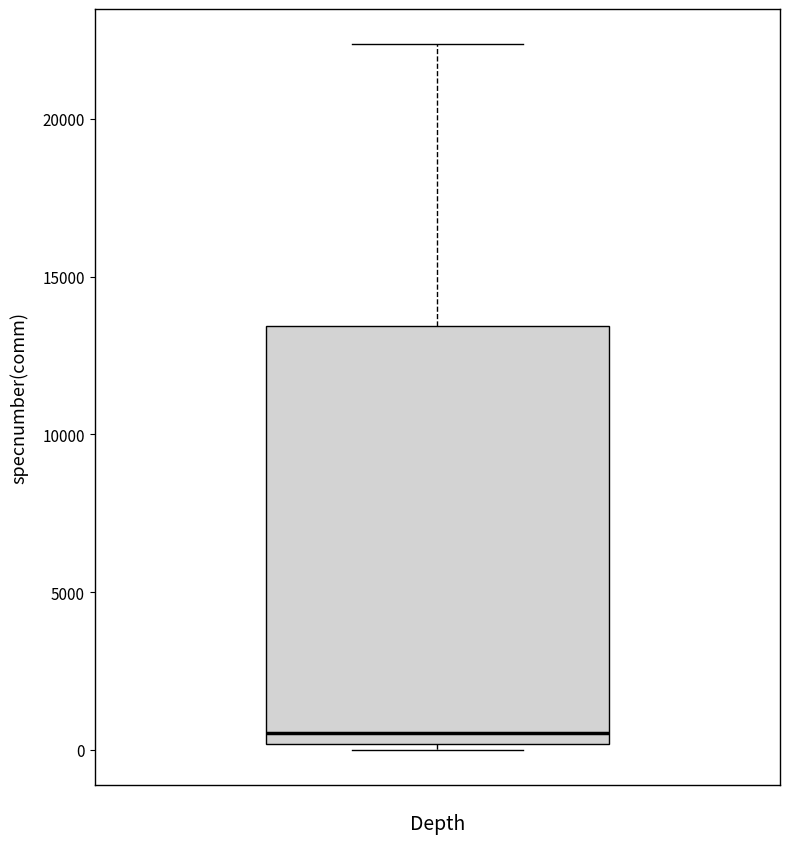

Where is the upper edge of the box on the y-axis? The values are not printed on the chart, so give them approximately, as read against the axis.

13500